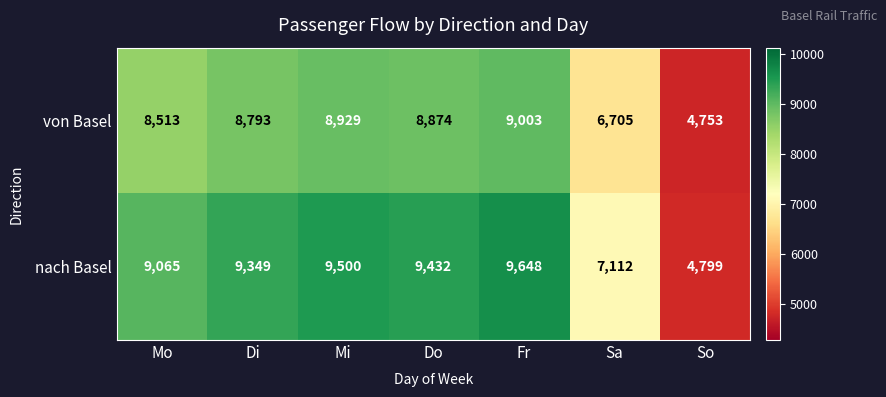

Which series has the largest total across all categories?

nach Basel